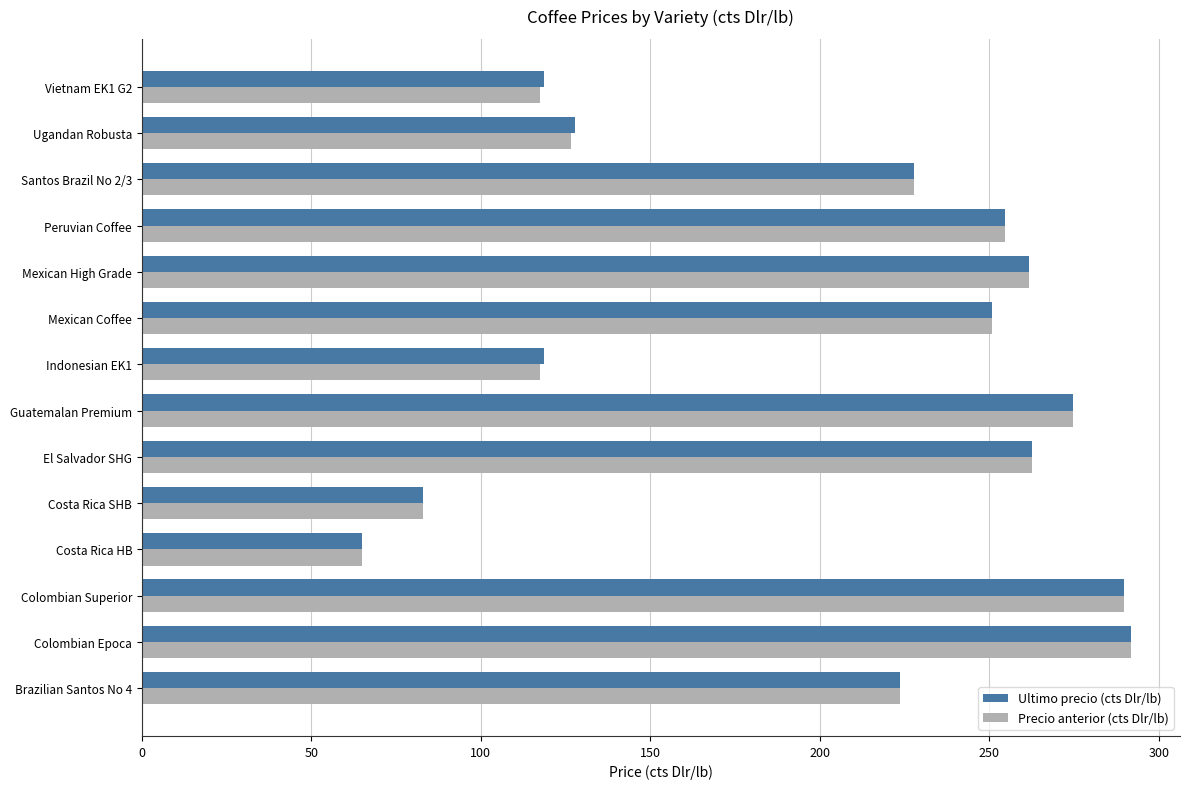

The value of Ultimo precio (cts Dlr/lb) at Santos Brazil No 2/3 is 336.0. True or false?

False